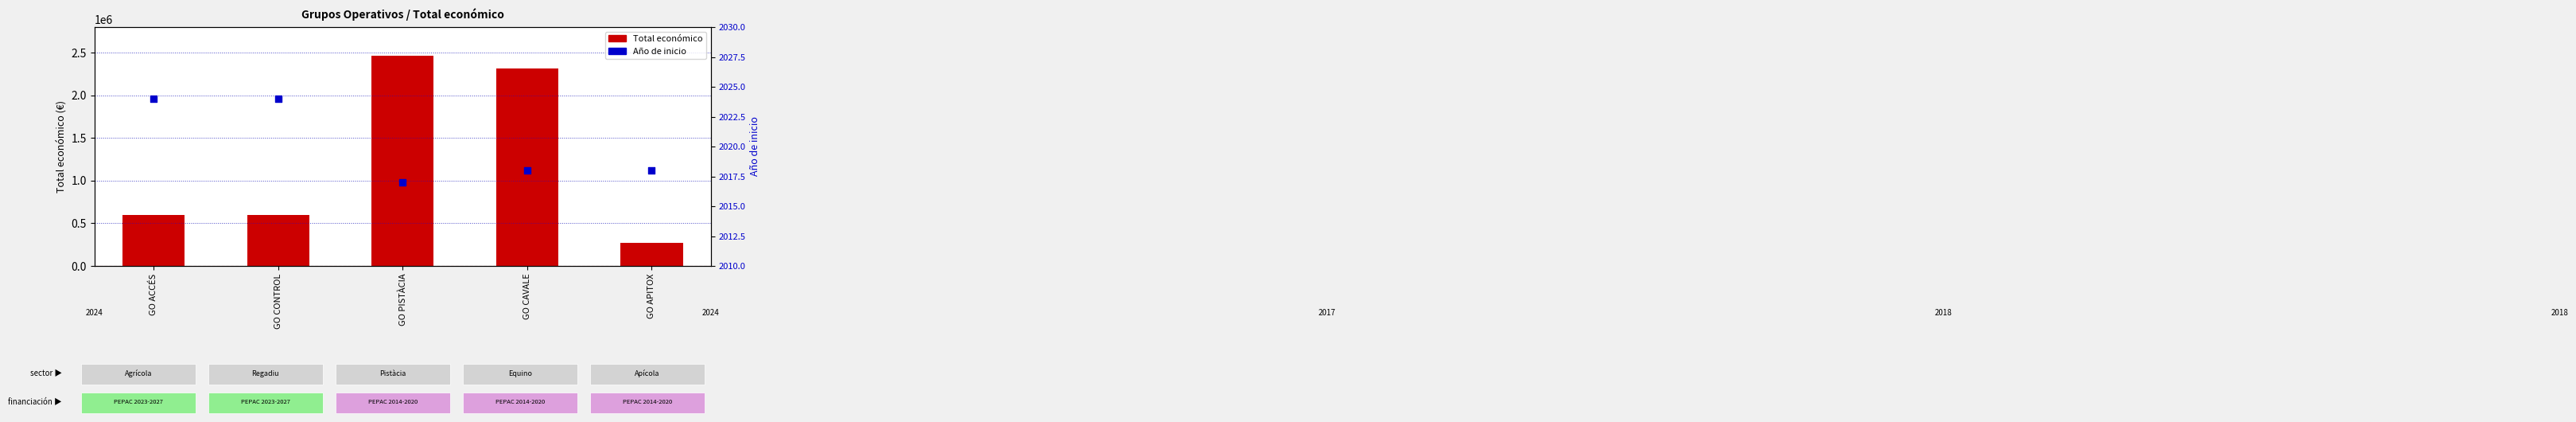

Which series has the largest total across all categories?

Total económico